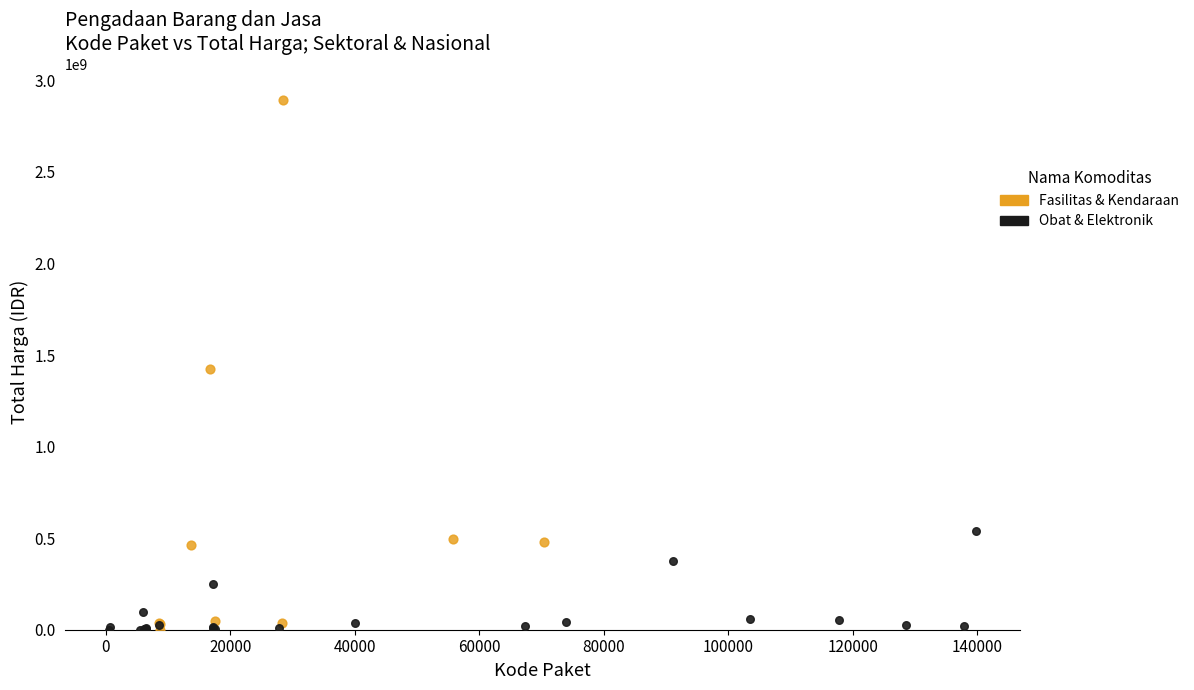

Which series contains the highest Y value?

Fasilitas & Kendaraan